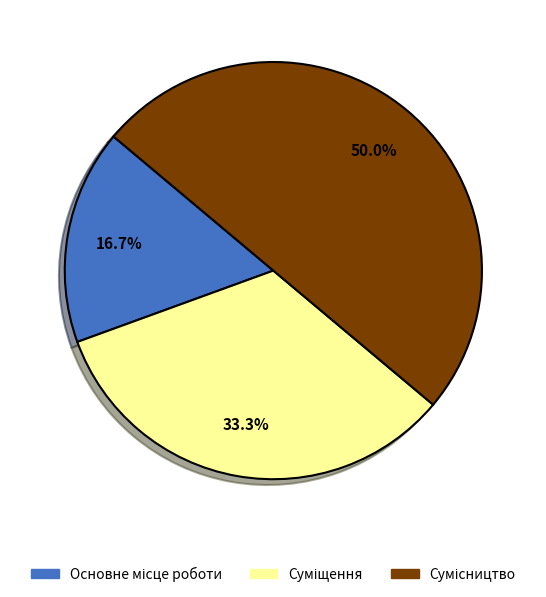

The Сумісництво slice represents 50% of the pie. True or false?

True